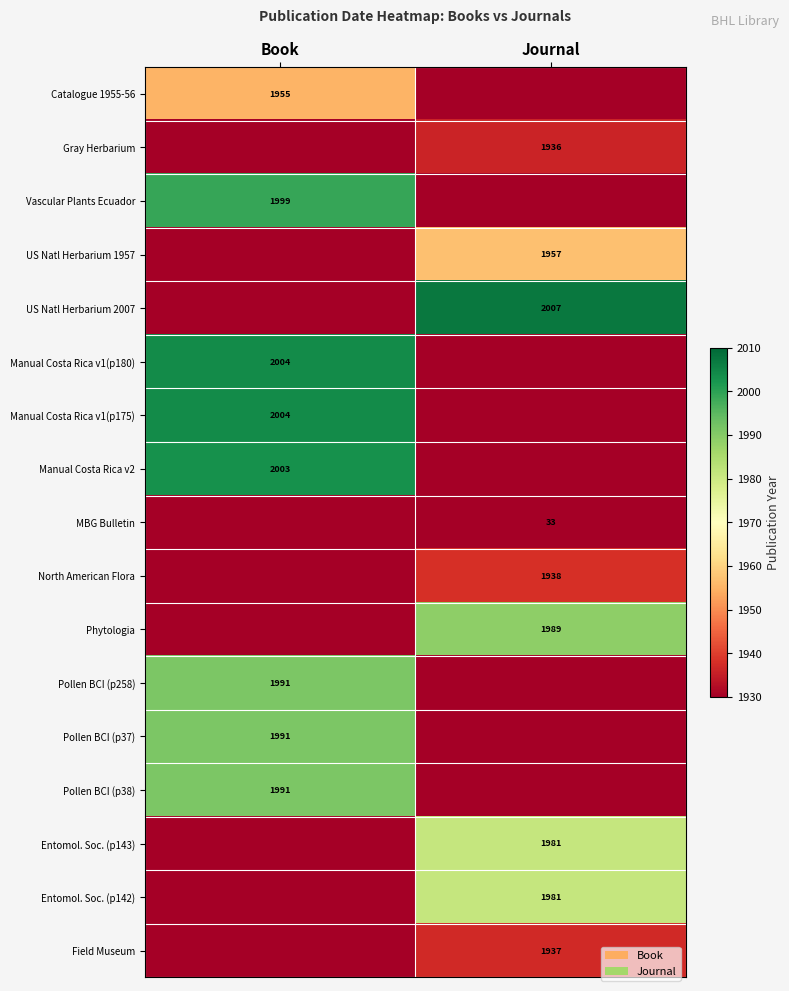

Is the value of MBG Bulletin at Journal greater than the value of Phytologia at Journal?

No